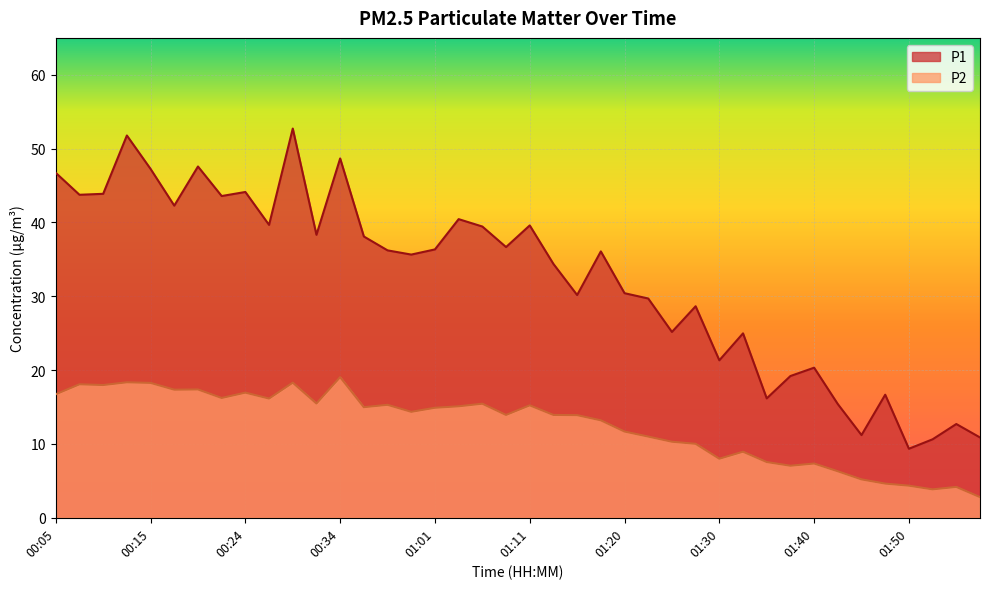

List the series in order of their overall mean, lowest first.

P2, P1